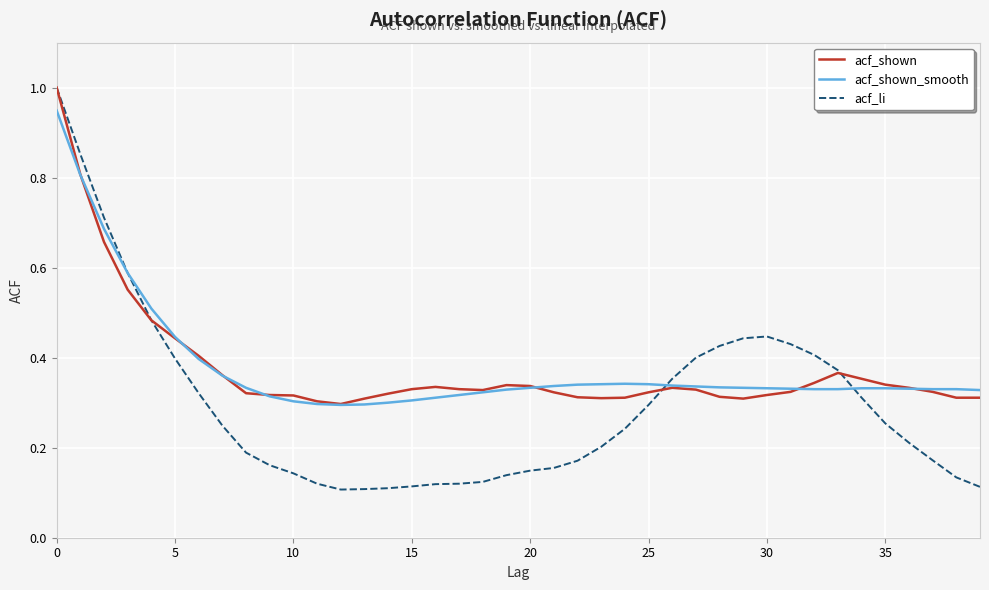

Which series has the largest range (max minus min)?

acf_li